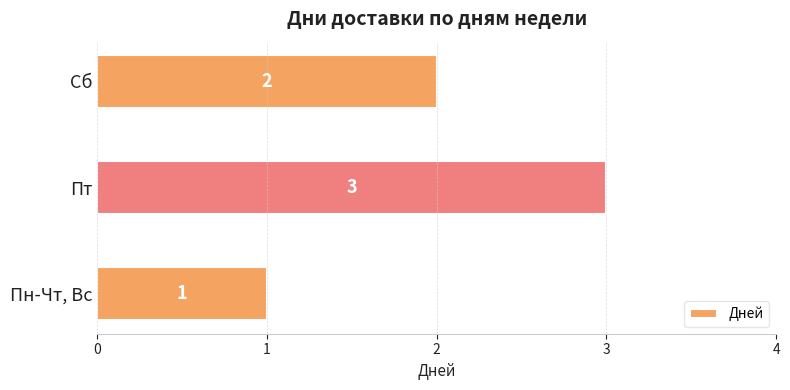

What is the change in value from Пн-Чт, Вс to Сб?

+1